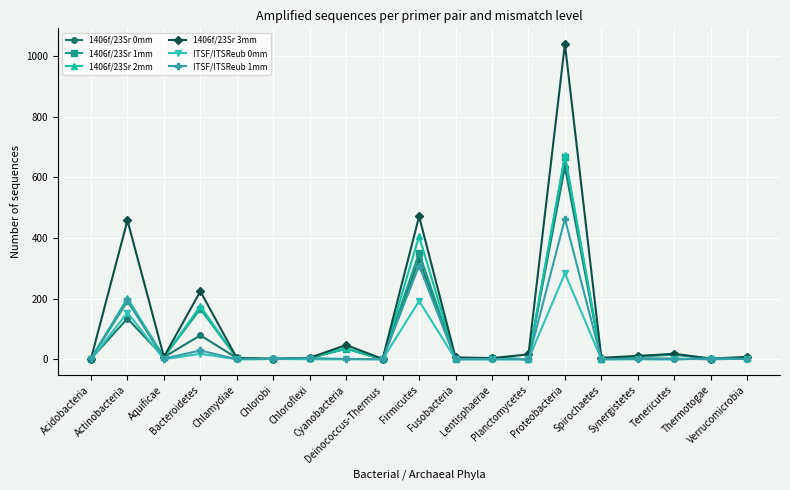

Is it true that 1406f/23Sr 3mm equals 4 at Chlamydiae?

True